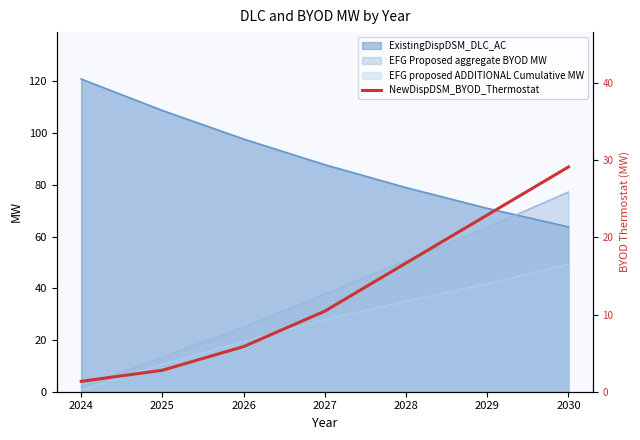

At which label is the value closest to 15?

2028